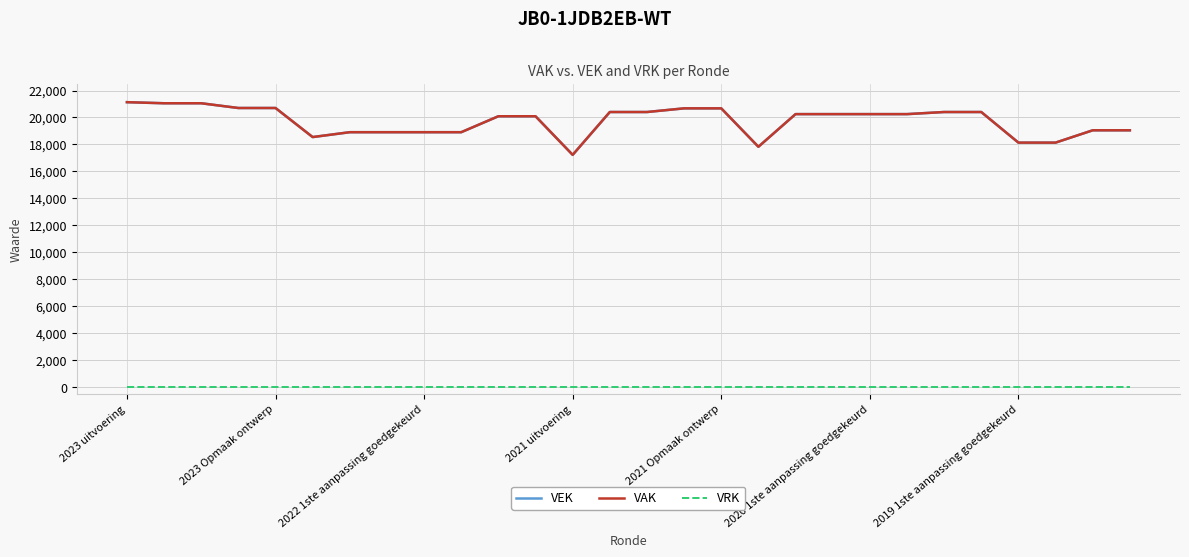

True or false: VRK has more than 0 points higher than both neighbors.

False